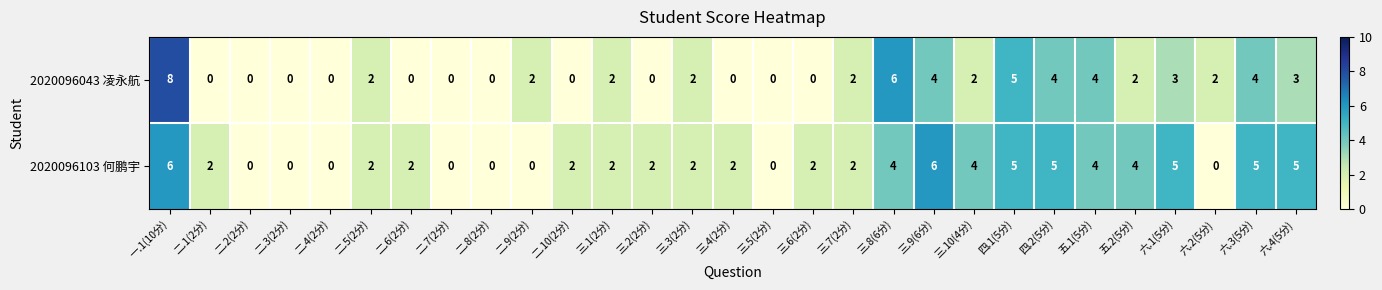

What is the difference between the highest and lowest values at 六.2(5分)?

2